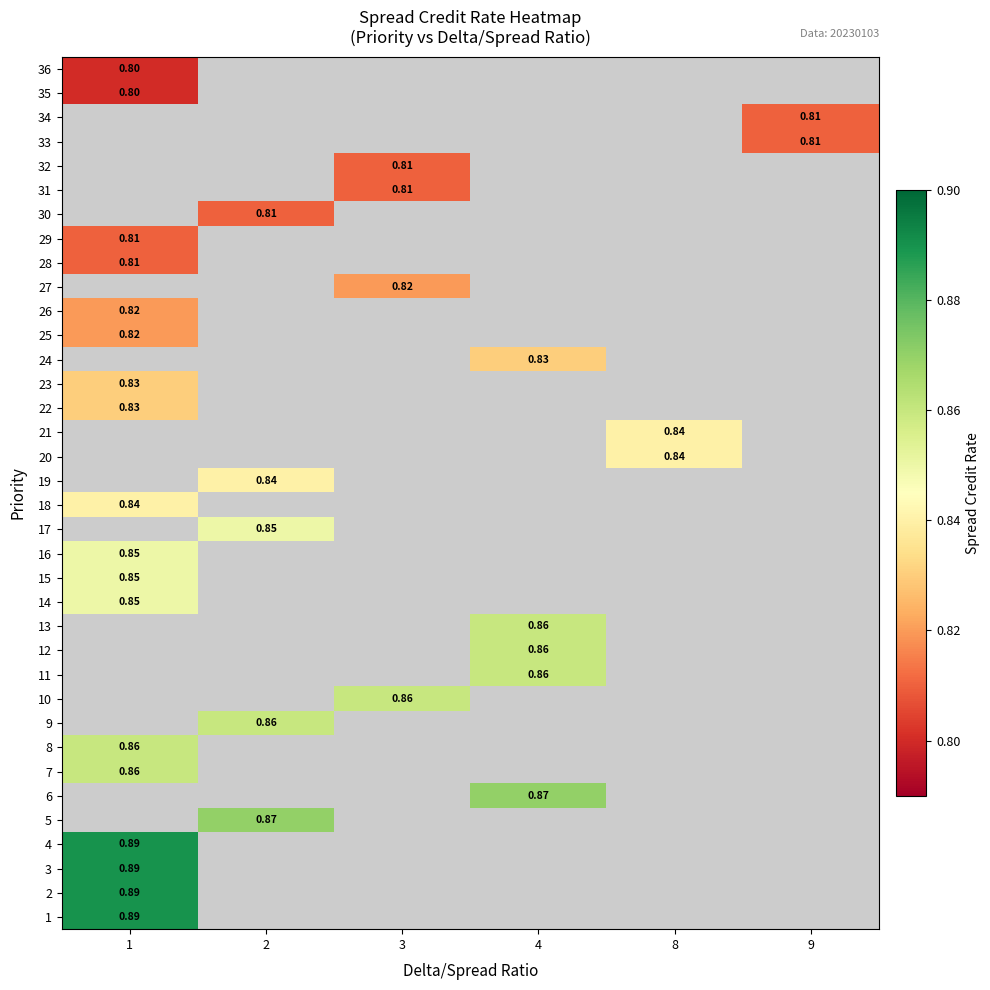

What is the highest value of the row_11 series?

0.8